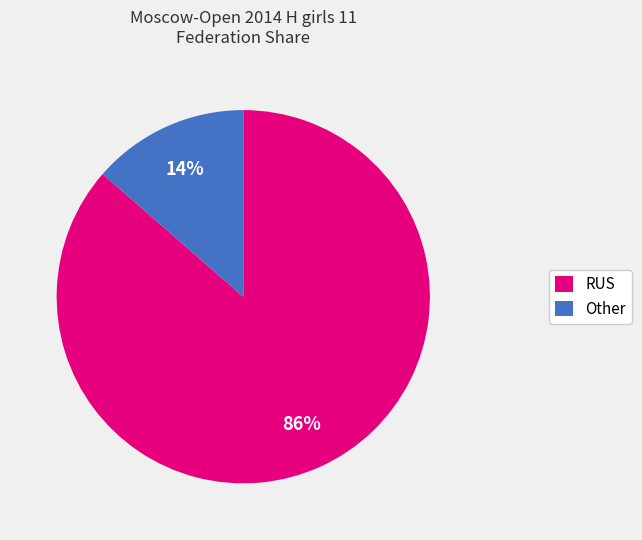

What is the largest slice in the pie chart?

RUS